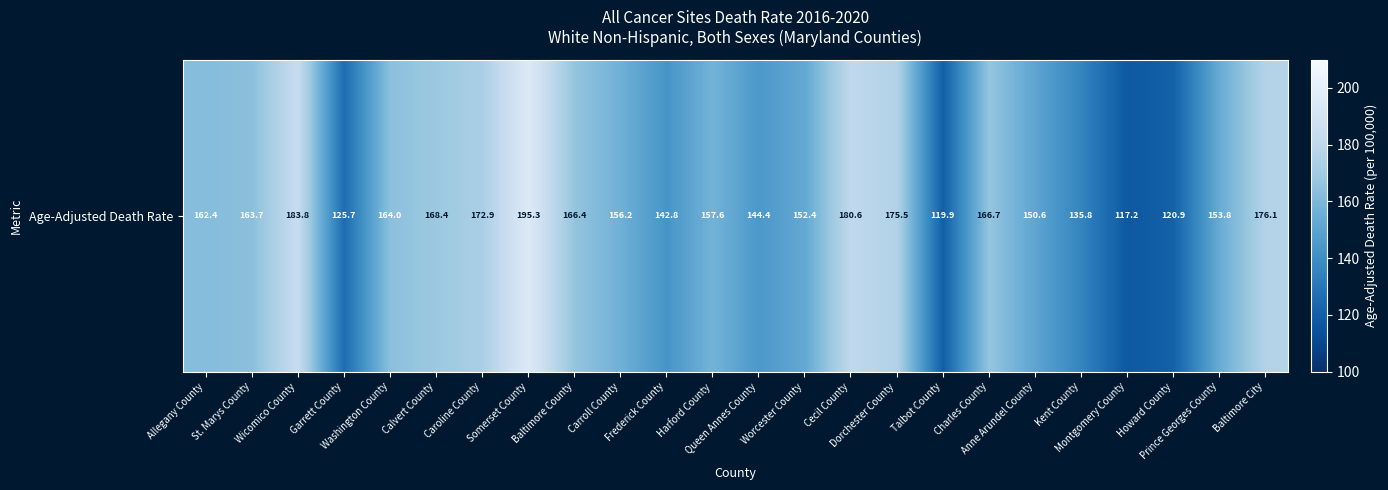

What is the greatest value displayed?

195.3